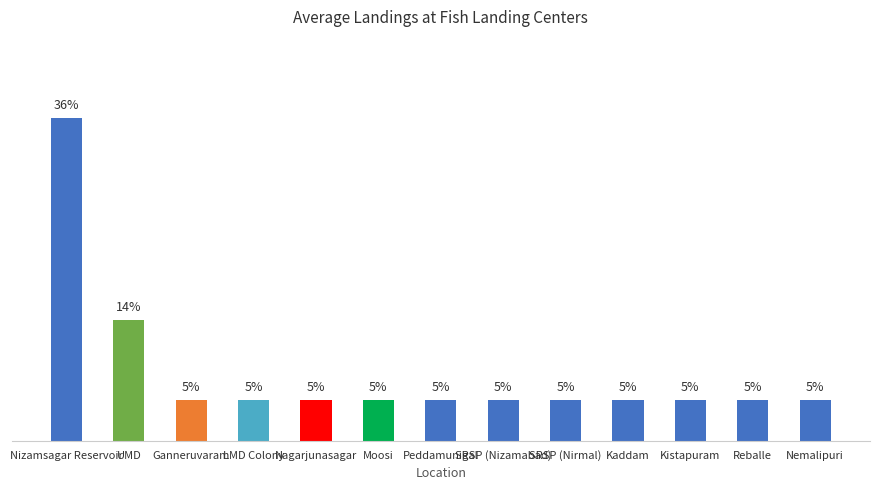

Does the chart contain any negative values?

No